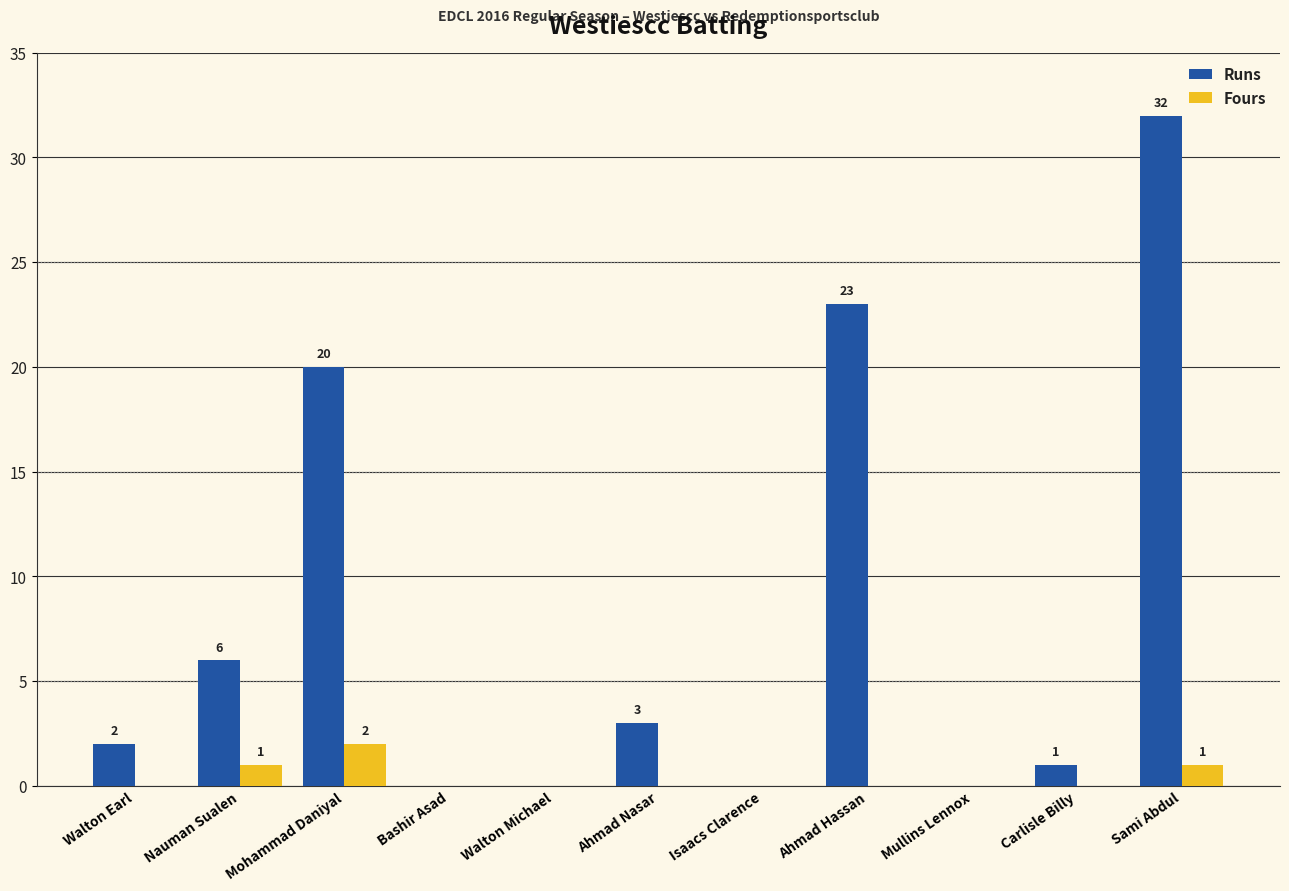

What is the total value across all series at Ahmad Nasar?

3